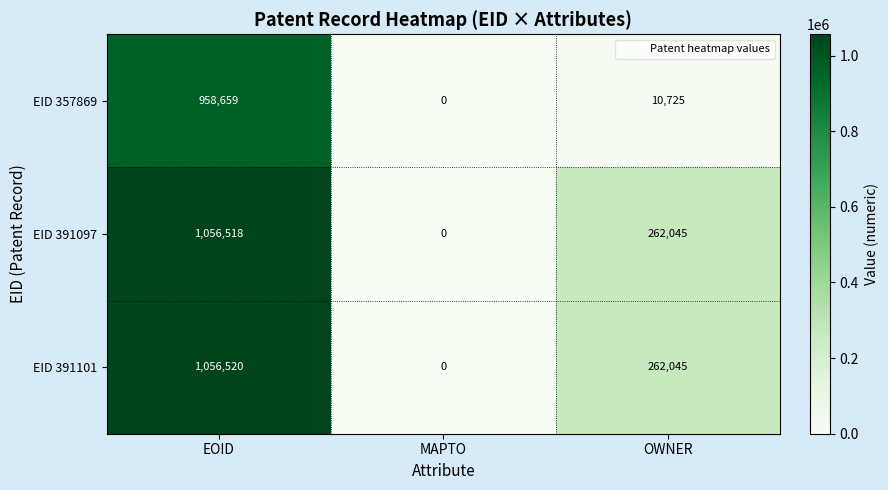

What is the difference between the EID 391097 values at EOID and MAPTO?

1056518